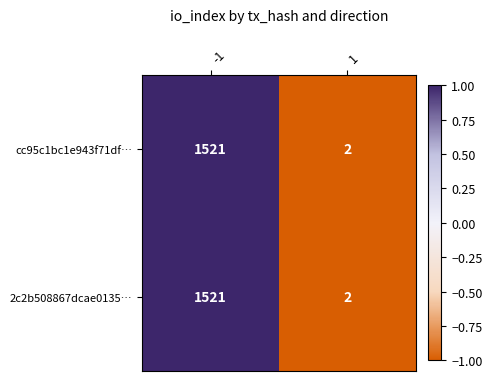

What is the average value of the 2c2b508867dcae0135… series?

762